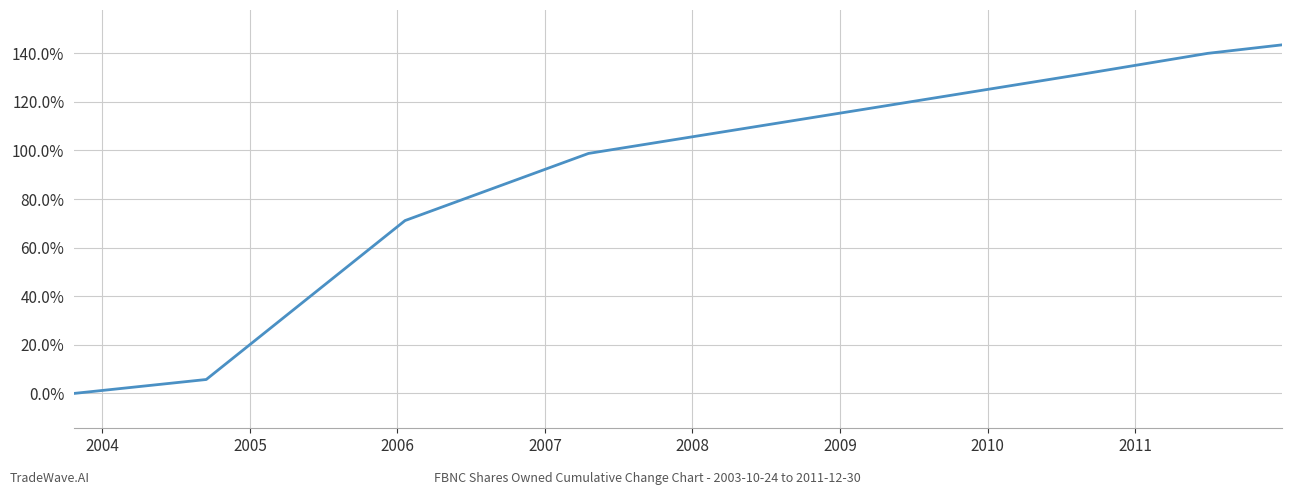

Count the number of values greater than 117.

4